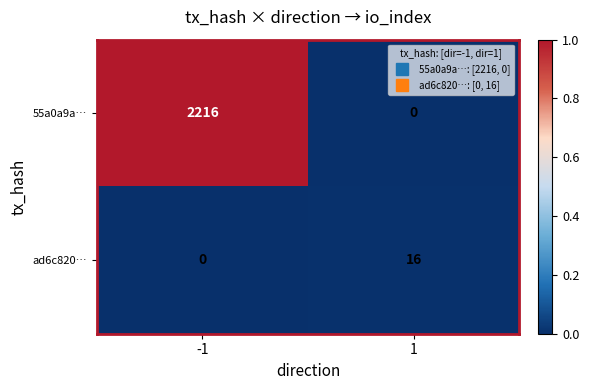

Reading left to right, what are all the values shown in this chart?

55a0a9a…: 2216	0
ad6c820…: 0	16